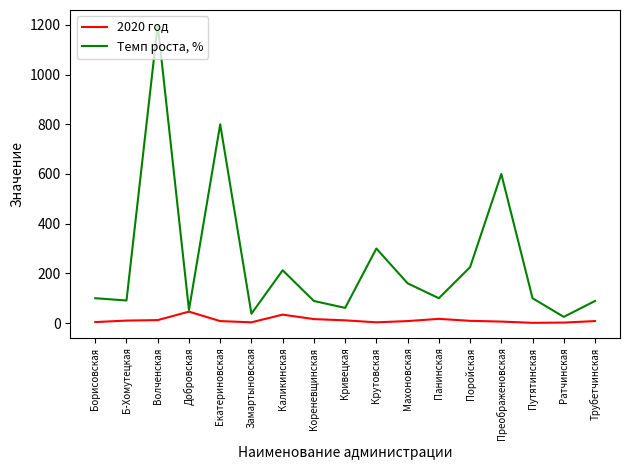

What is the total value across all series at Замартыновская?

40.5